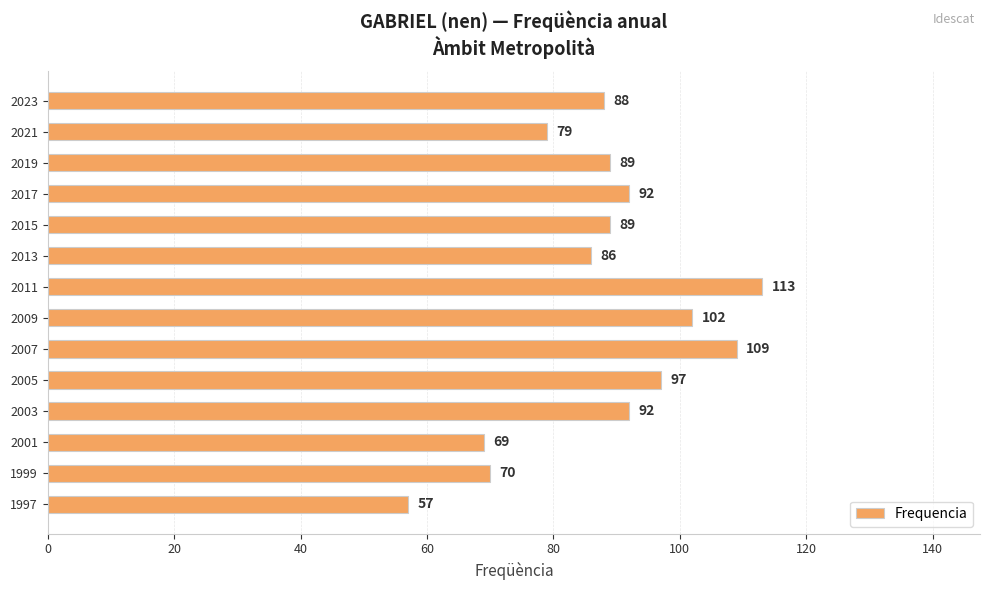

Reading bottom to top, list all the values displayed in this chart.

1997=57	1999=70	2001=69	2003=92	2005=97	2007=109	2009=102	2011=113	2013=86	2015=89	2017=92	2019=89	2021=79	2023=88